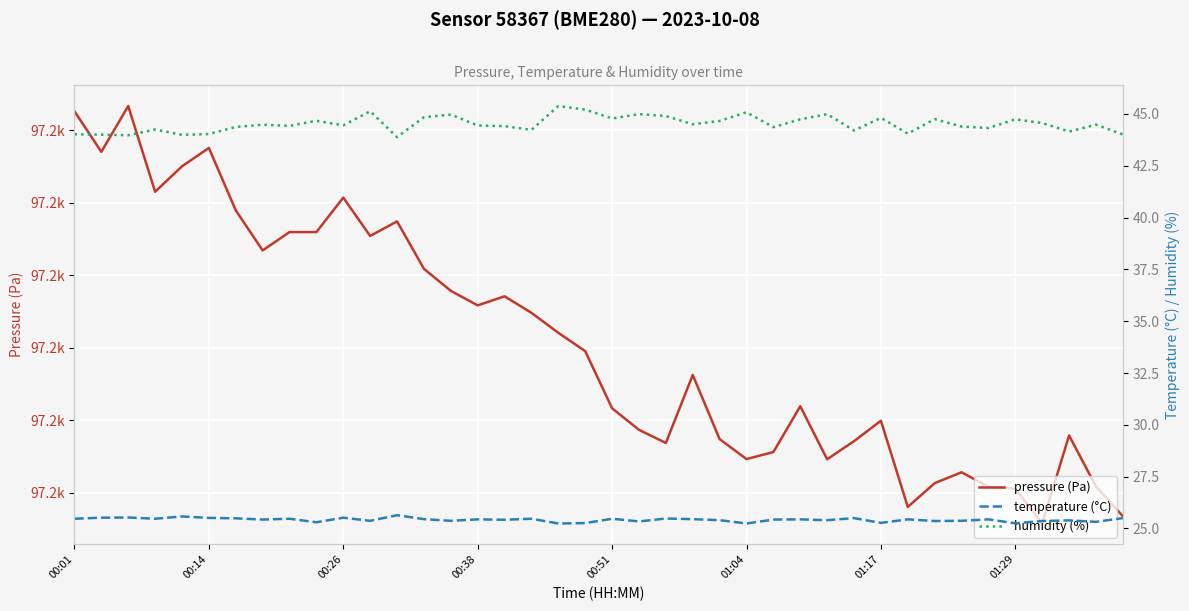

Between 00:14 and 27, which is larger?

00:14